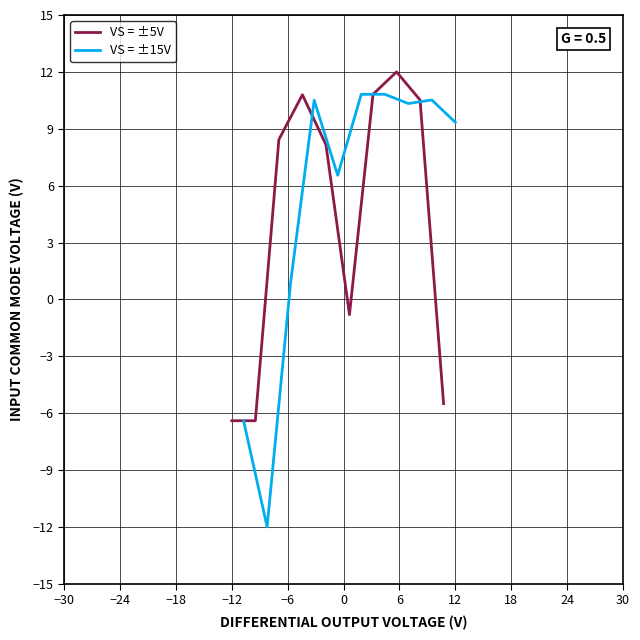

What is the sum of all VS = ±15V values?

51.4